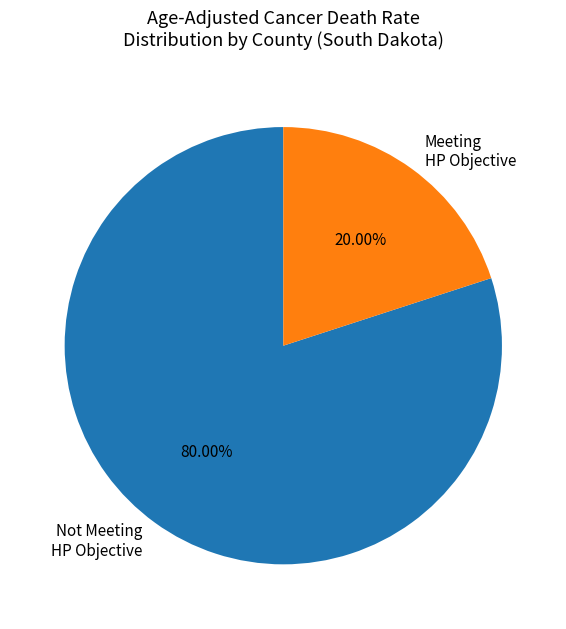

Rank the categories by value from lowest to highest.

Meeting HP Objective, Not Meeting HP Objective